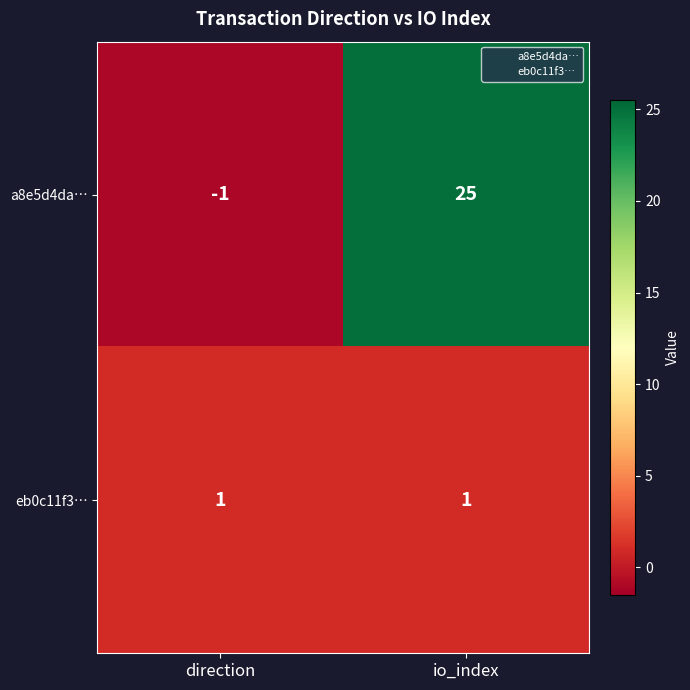

Rank the series by their maximum value, from highest to lowest.

a8e5d4da…, eb0c11f3…